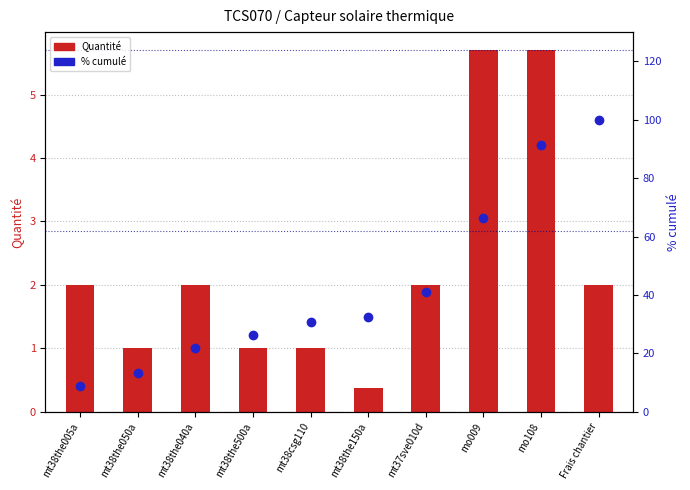

Reading left to right, list all the values displayed in this chart.

Quantité: mt38the005a=2.0	mt38the050a=1.0	mt38the040a=2.0	mt38the500a=1.0	mt38csg110=1.0	mt38the150a=0.4	mt37sve010d=2.0	mo009=5.7	mo108=5.7	Frais chantier=2.0
% cumulé: mt38the005a=8.8	mt38the050a=13.2	mt38the040a=22.0	mt38the500a=26.4	mt38csg110=30.7	mt38the150a=32.4	mt37sve010d=41.2	mo009=66.2	mo108=91.2	Frais chantier=100.0